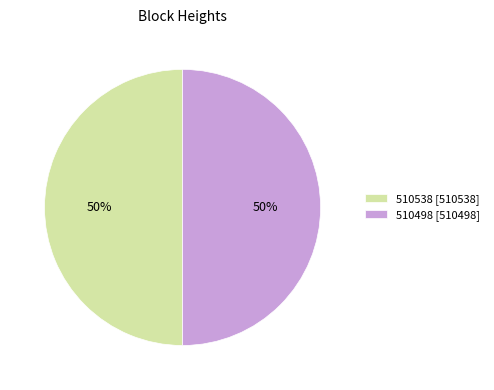

To the nearest percent, what percentage of the pie is 510498 [510498]?

50%